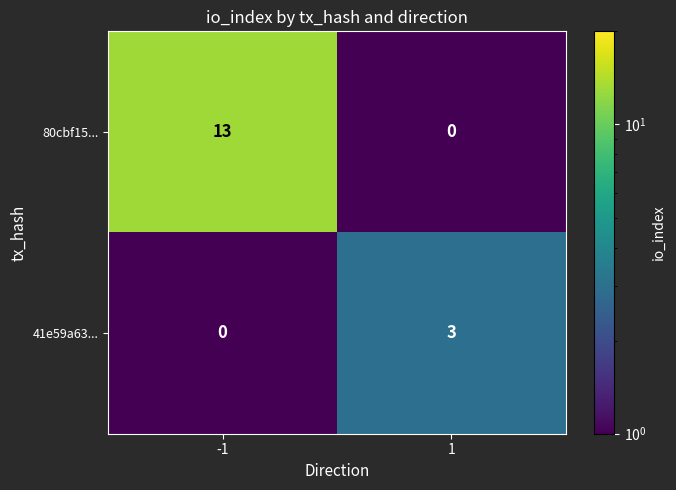

List the series in order of their peak value, lowest first.

41e59a63..., 80cbf15...